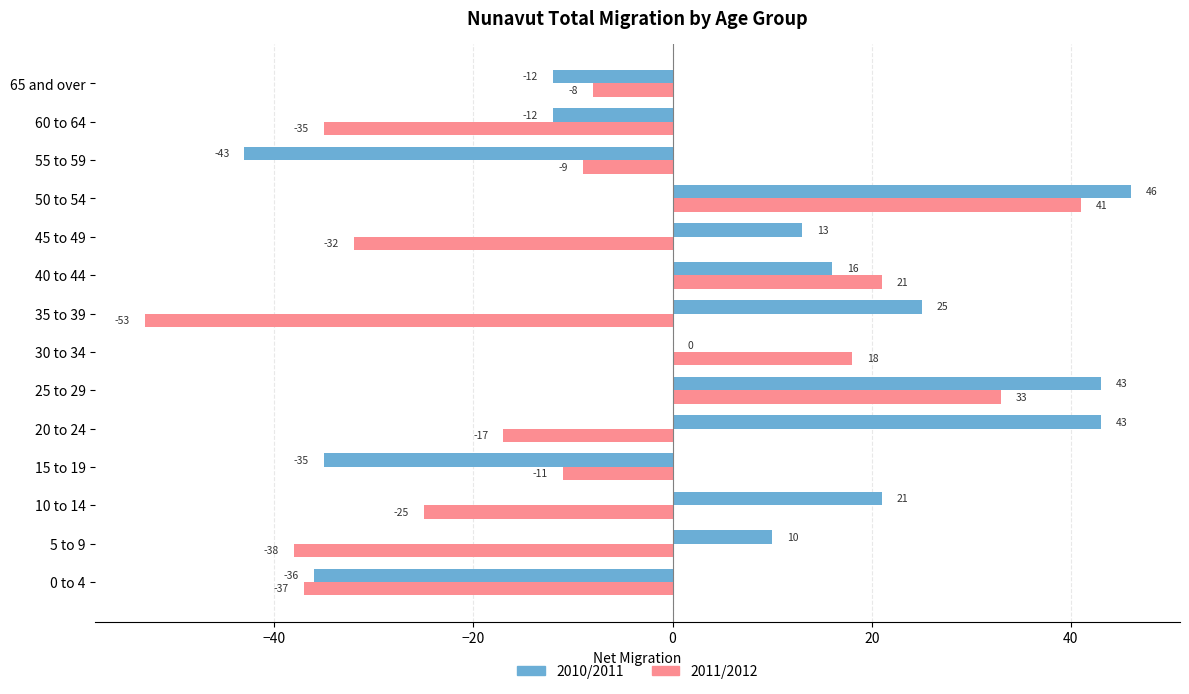

The 2010/2011 series shows 32 at 10 to 14. True or false?

False